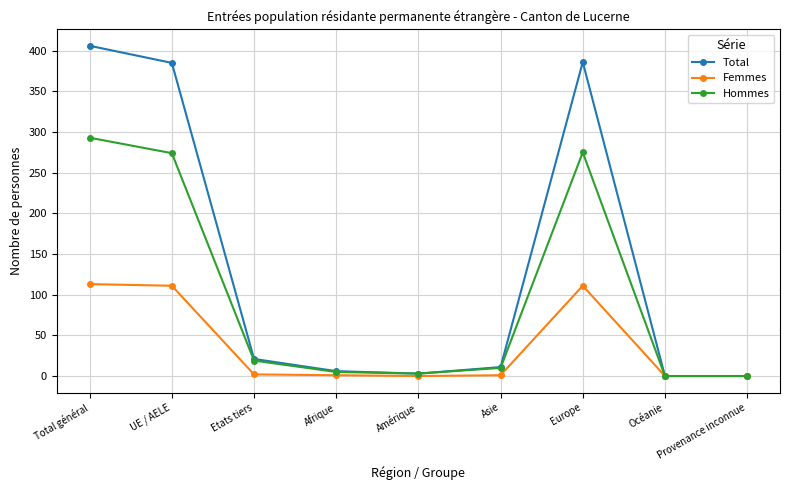

What is the label of the 2nd point from the right?

Océanie